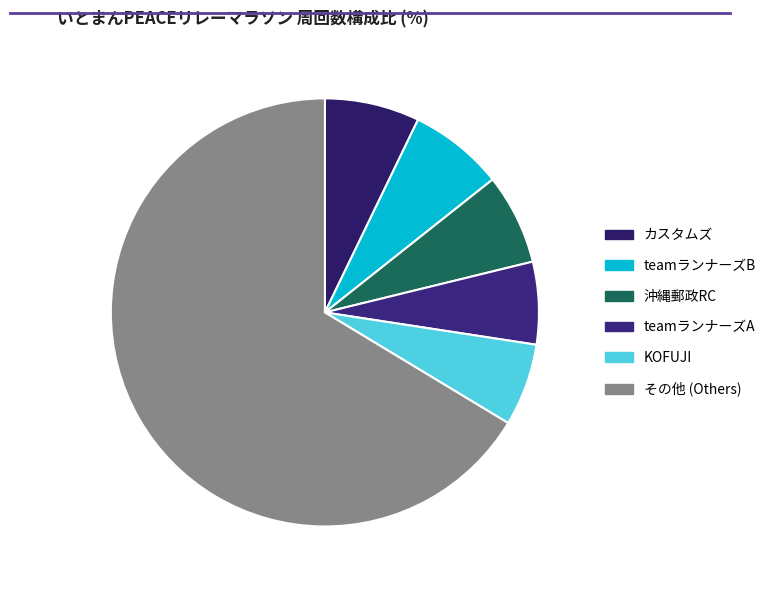

Count the number of slices in the pie.

6